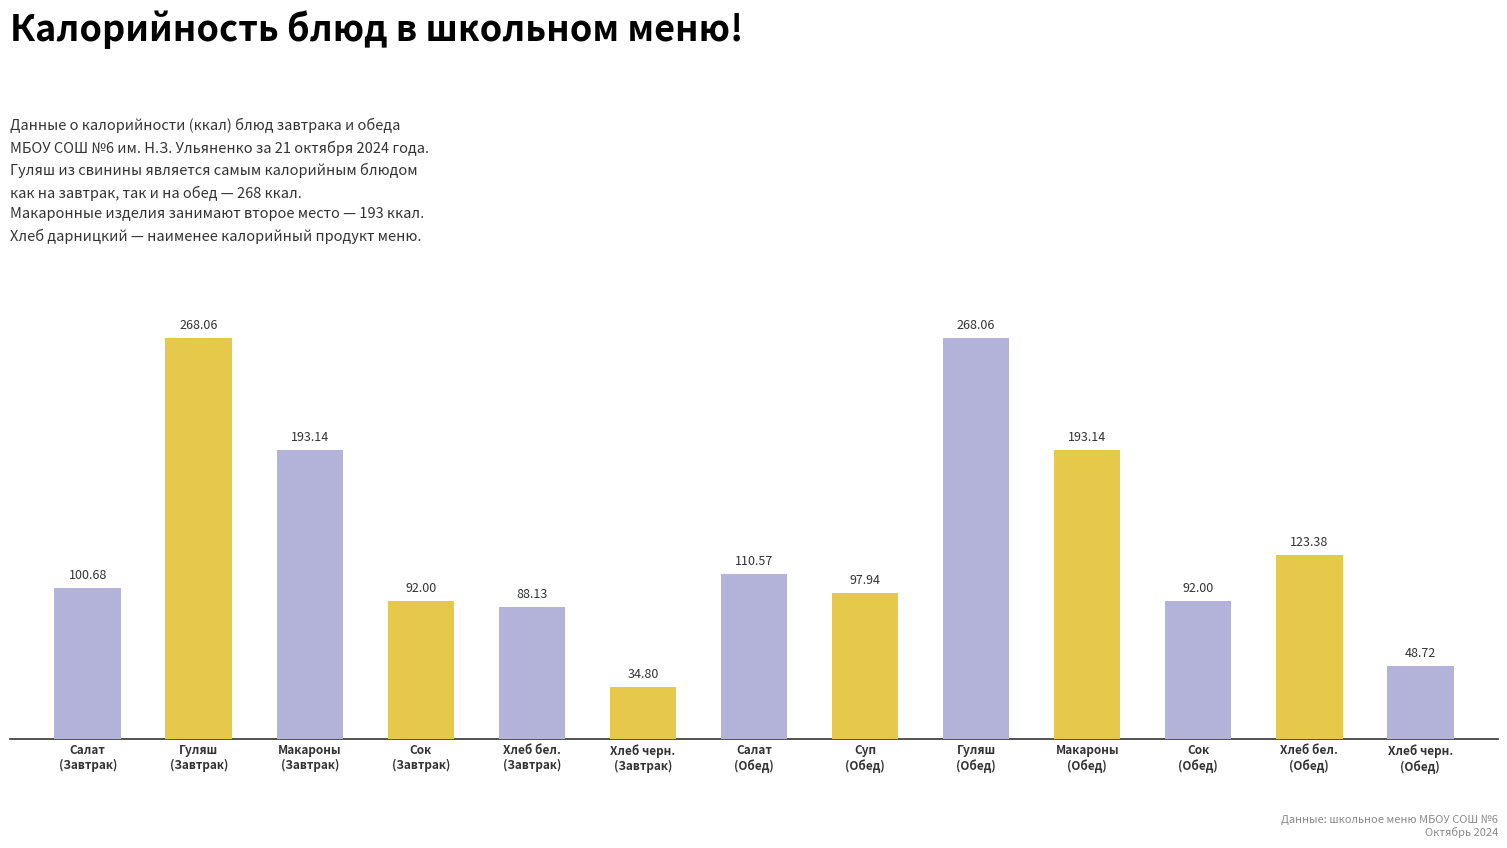

What is the difference between the values at Салат
(Обед) and Макароны
(Завтрак)?

82.6